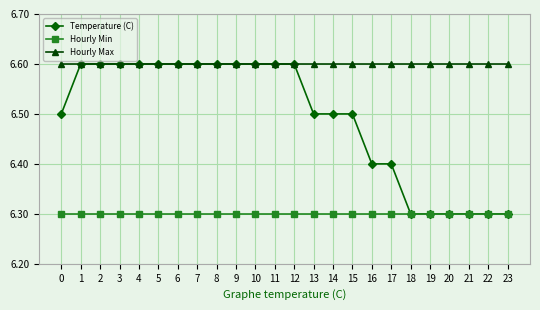

Which series has the largest range (max minus min)?

Temperature (C)